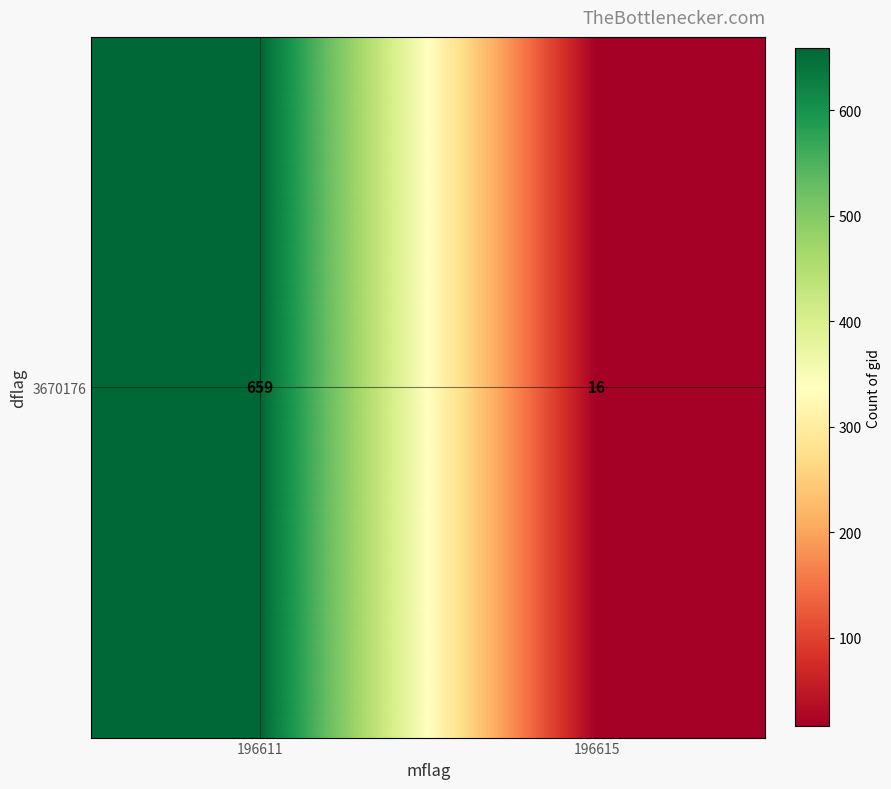

The value at 196615 is 16. True or false?

True